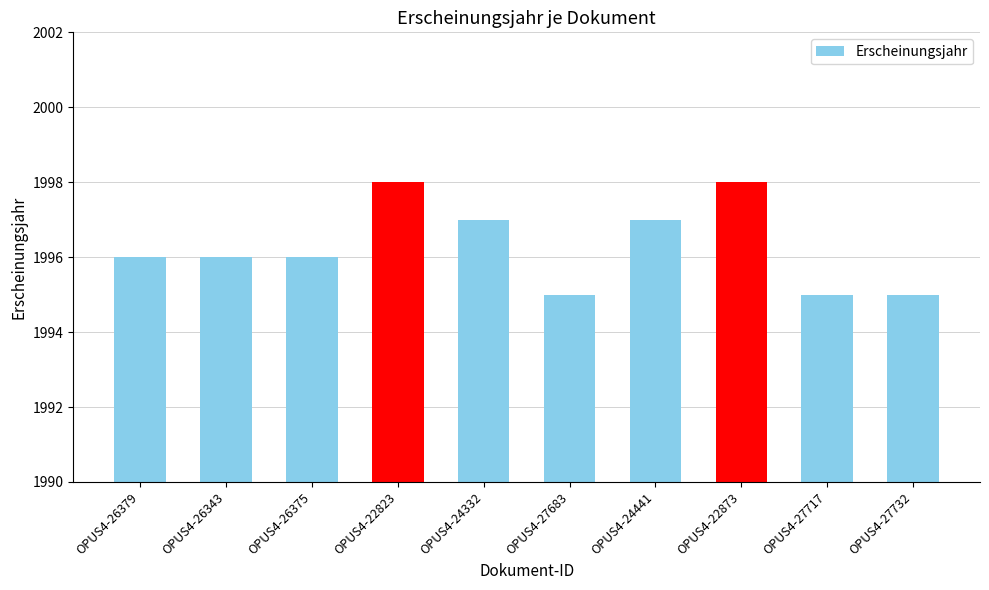

What is the smallest value displayed?

1995